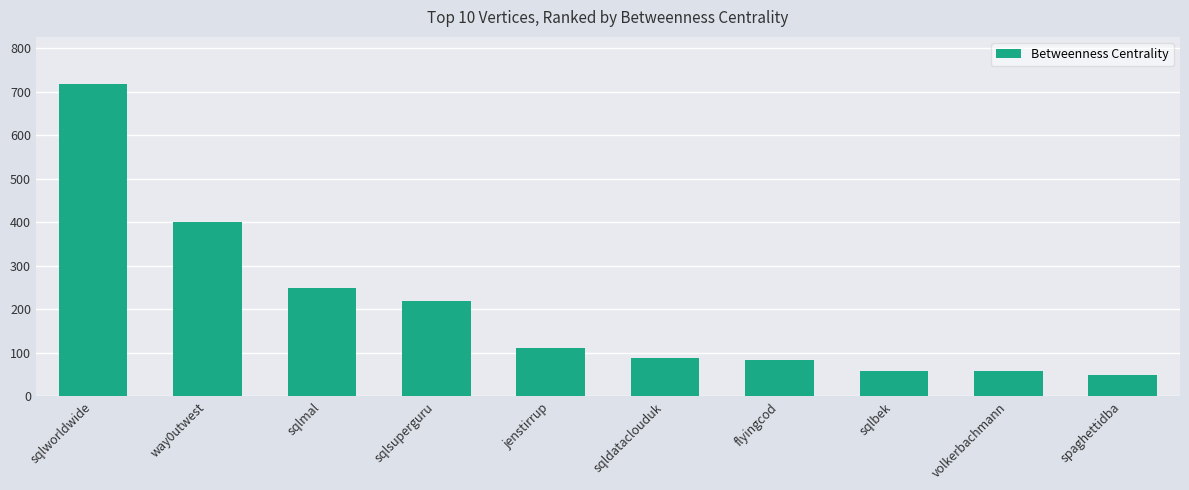

What is the difference between the values at sqlmal and way0utwest?

150.9